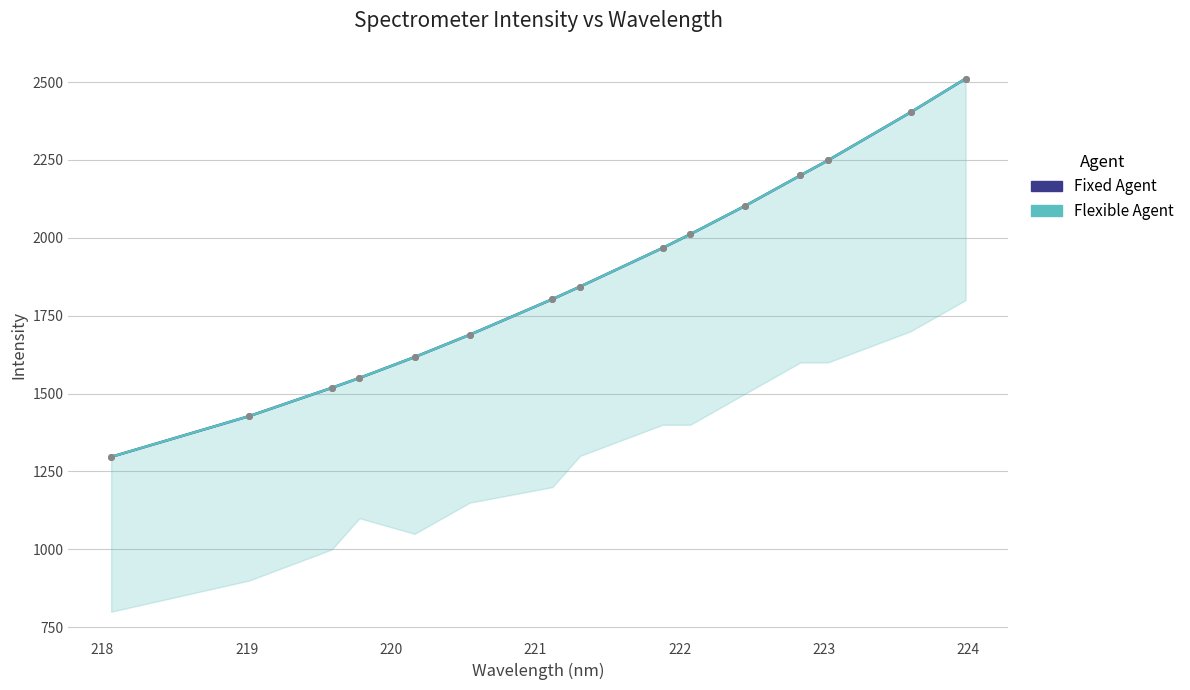

True or false: the data shows 3310.2 at 224.

False